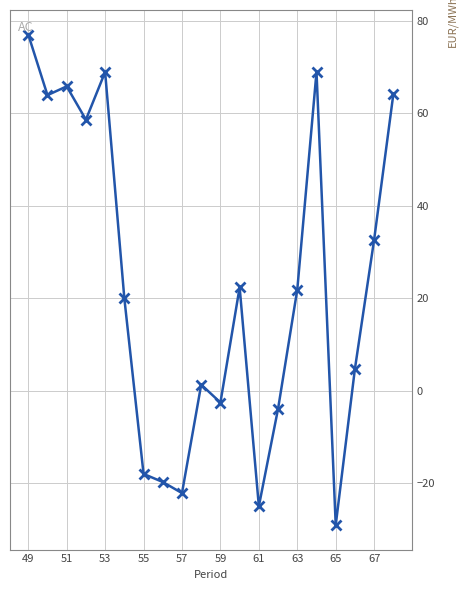

Count the number of categories in the chart.

20